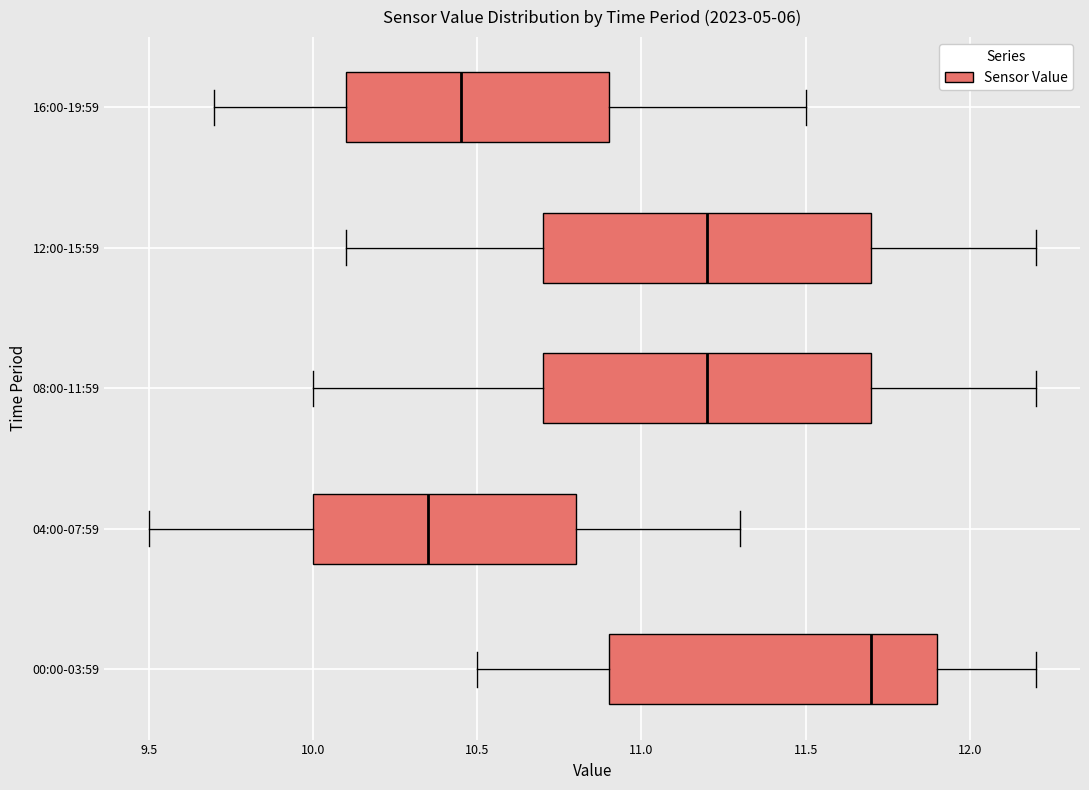

Reading bottom to top, read every box against the x-axis: the position of its median line, the range the box covers, and the ends of its whiskers. The values are not printed on the chart, so give them approximately, as read against the axis.

00:00-03:59: median 11.70, box 10.90 to 11.90, whiskers 10.50 to 12.20
04:00-07:59: median 10.35, box 10.00 to 10.80, whiskers 9.50 to 11.30
08:00-11:59: median 11.20, box 10.70 to 11.70, whiskers 10.00 to 12.20
12:00-15:59: median 11.20, box 10.70 to 11.70, whiskers 10.10 to 12.20
16:00-19:59: median 10.45, box 10.10 to 10.90, whiskers 9.70 to 11.50